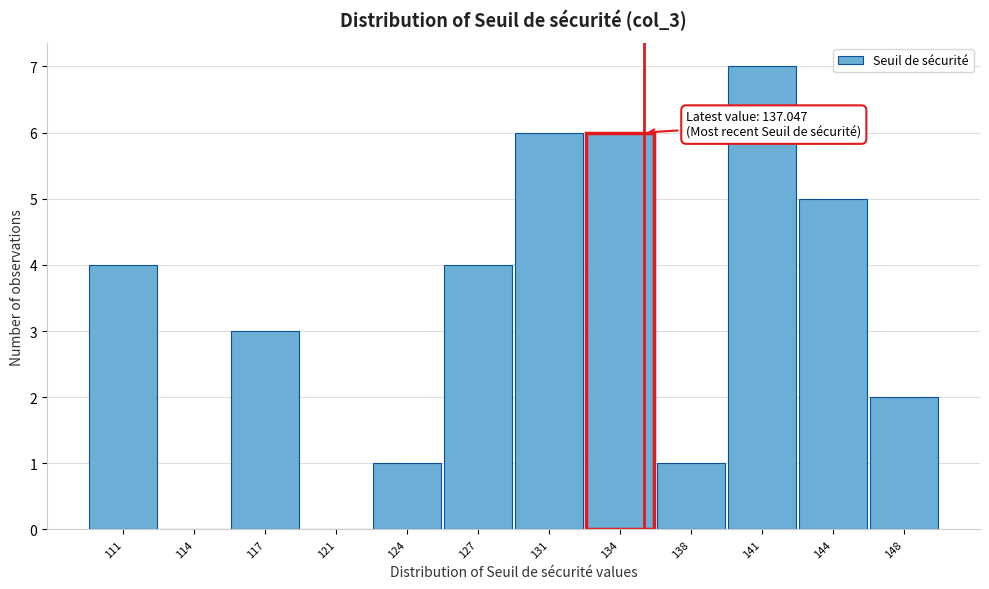

Reading left to right, what are all the values shown in this chart?

111=4	114=0	117=3	121=0	124=1	127=4	131=6	134=6	138=1	141=7	144=5	148=2